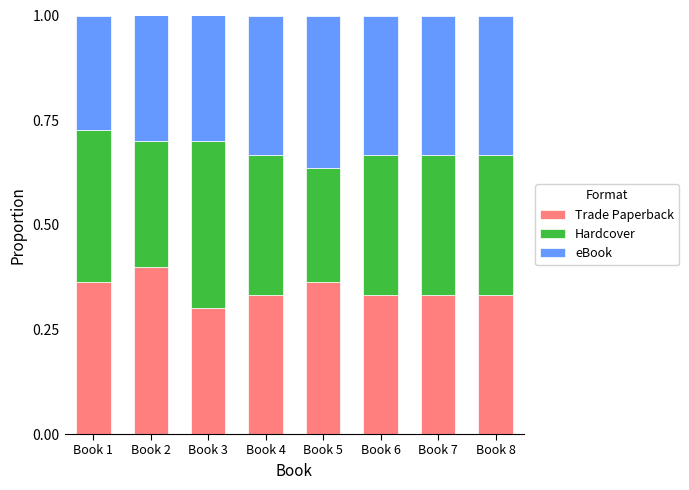

The Trade Paperback series shows 0.5 at Book 6. True or false?

False